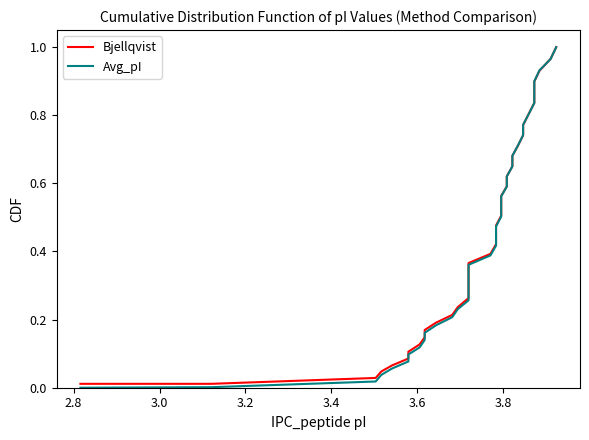

What is the average value of the Bjellqvist series?

0.4